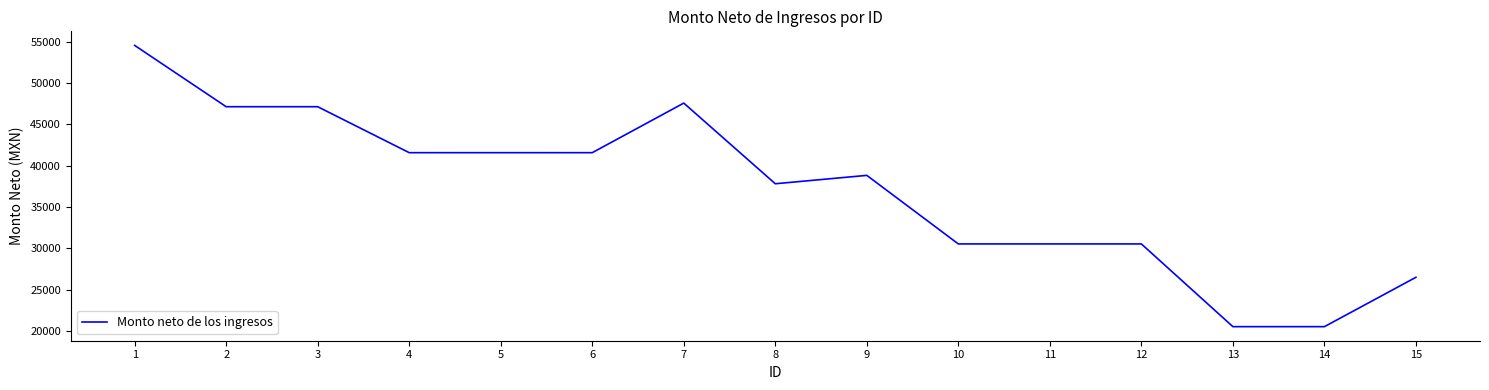

What is the difference between the values at 9 and 13?

18311.2